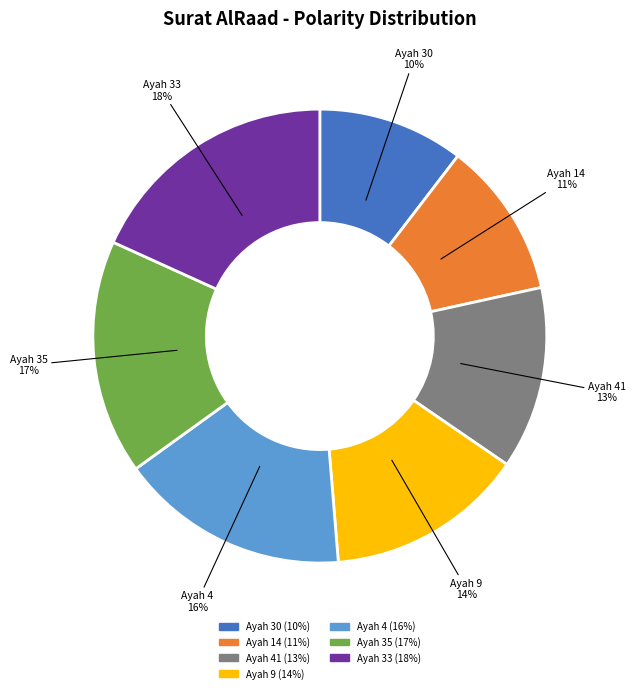

To the nearest percent, what is the difference between the largest and smallest slice percentages?

8%